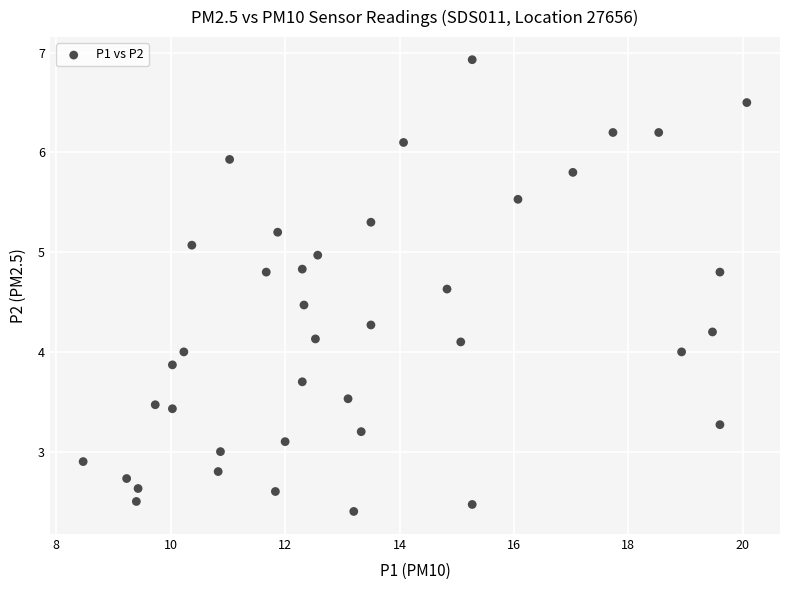

What is the range of X values (max minus min)?

11.6